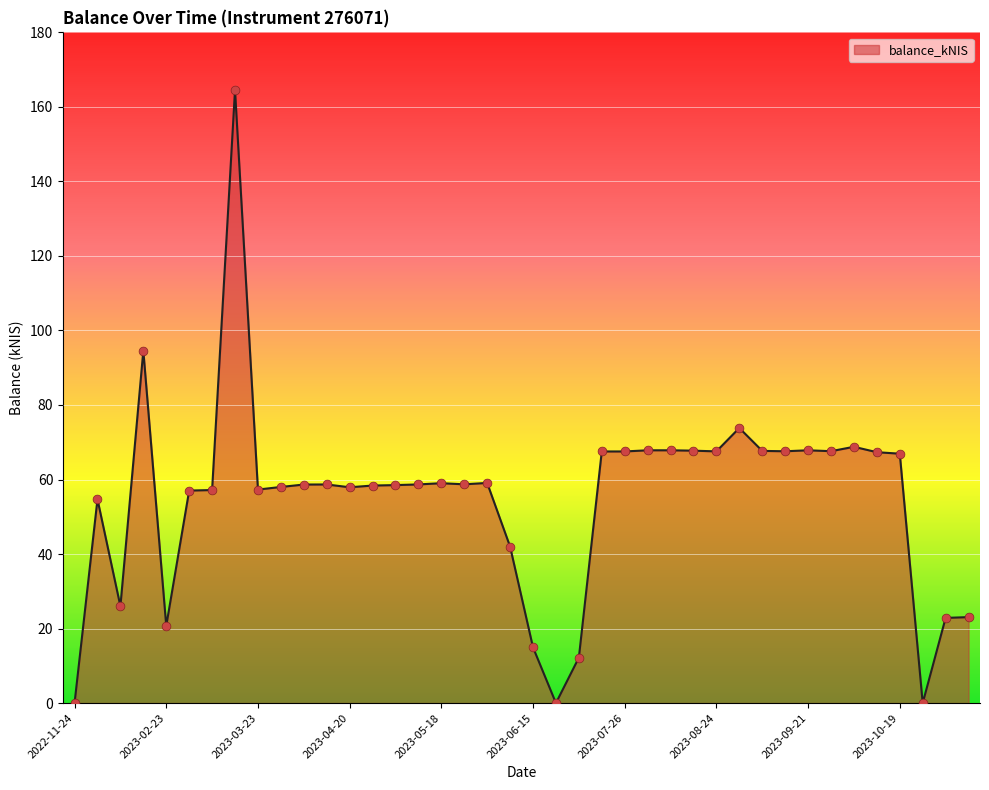

What is the greatest value displayed?

164.6